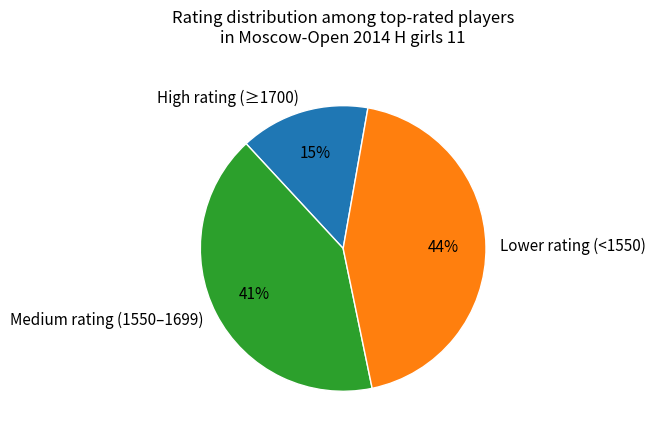

Which has a higher value, Lower rating (<1550) or High rating (≥1700)?

Lower rating (<1550)